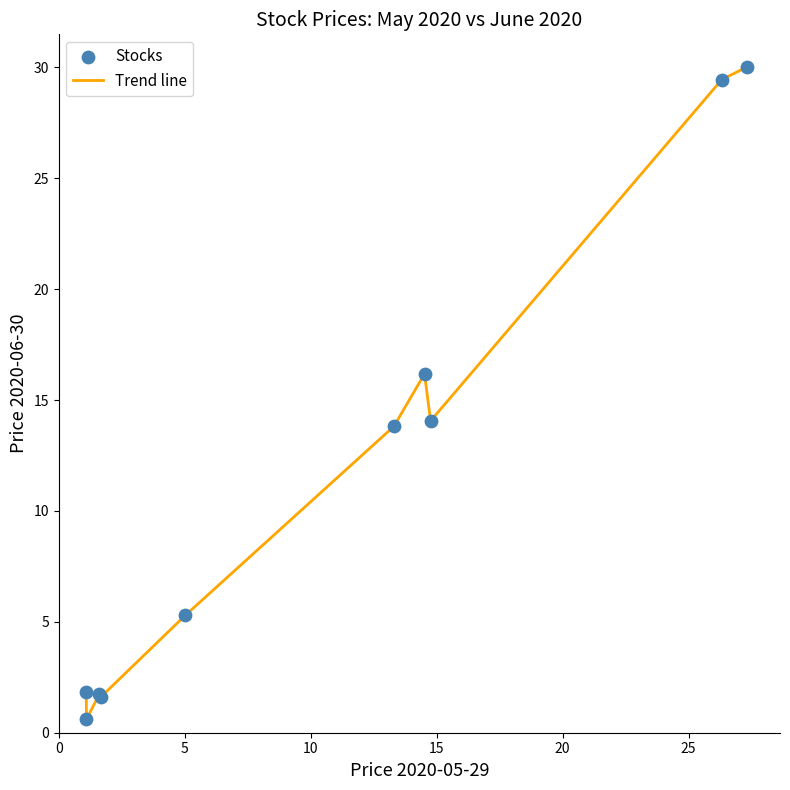

What is the greatest value displayed?

30.0